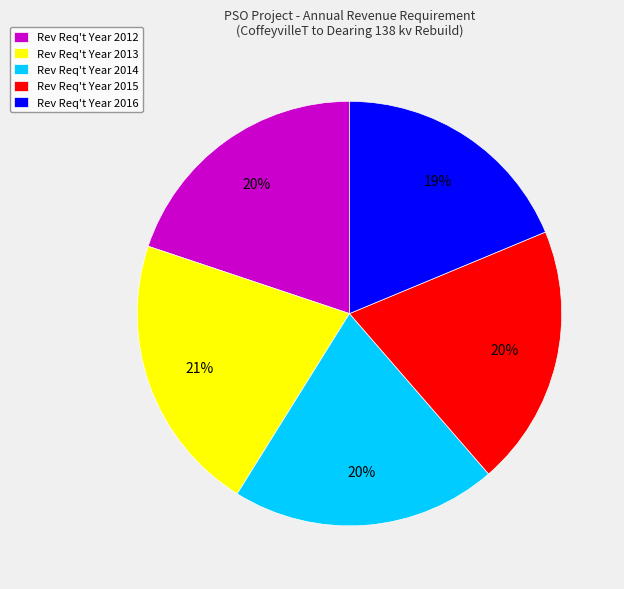

Which category has the smallest portion of the pie?

Rev Req't Year 2016